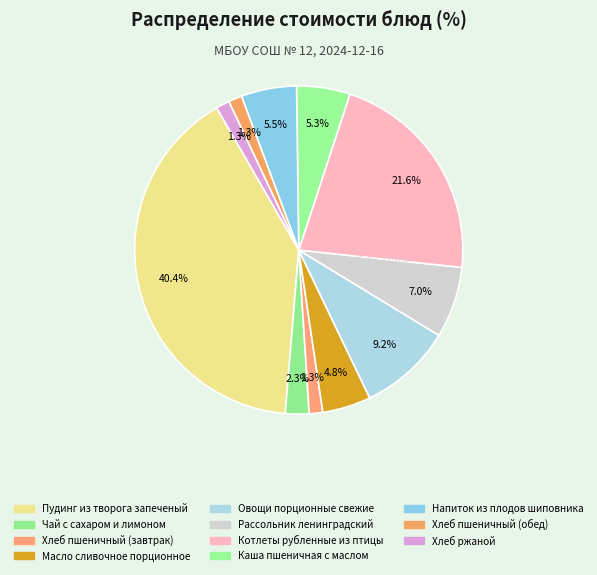

To the nearest percent, what percentage of the pie is Хлеб пшеничный (обед)?

1%